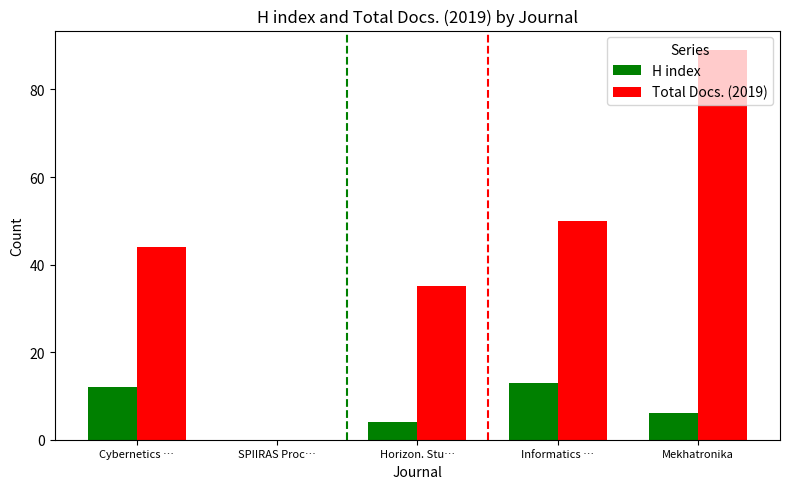

Is the value of H index at Horizon. Stu… greater than the value of Total Docs. (2019) at SPIIRAS Proc…?

Yes